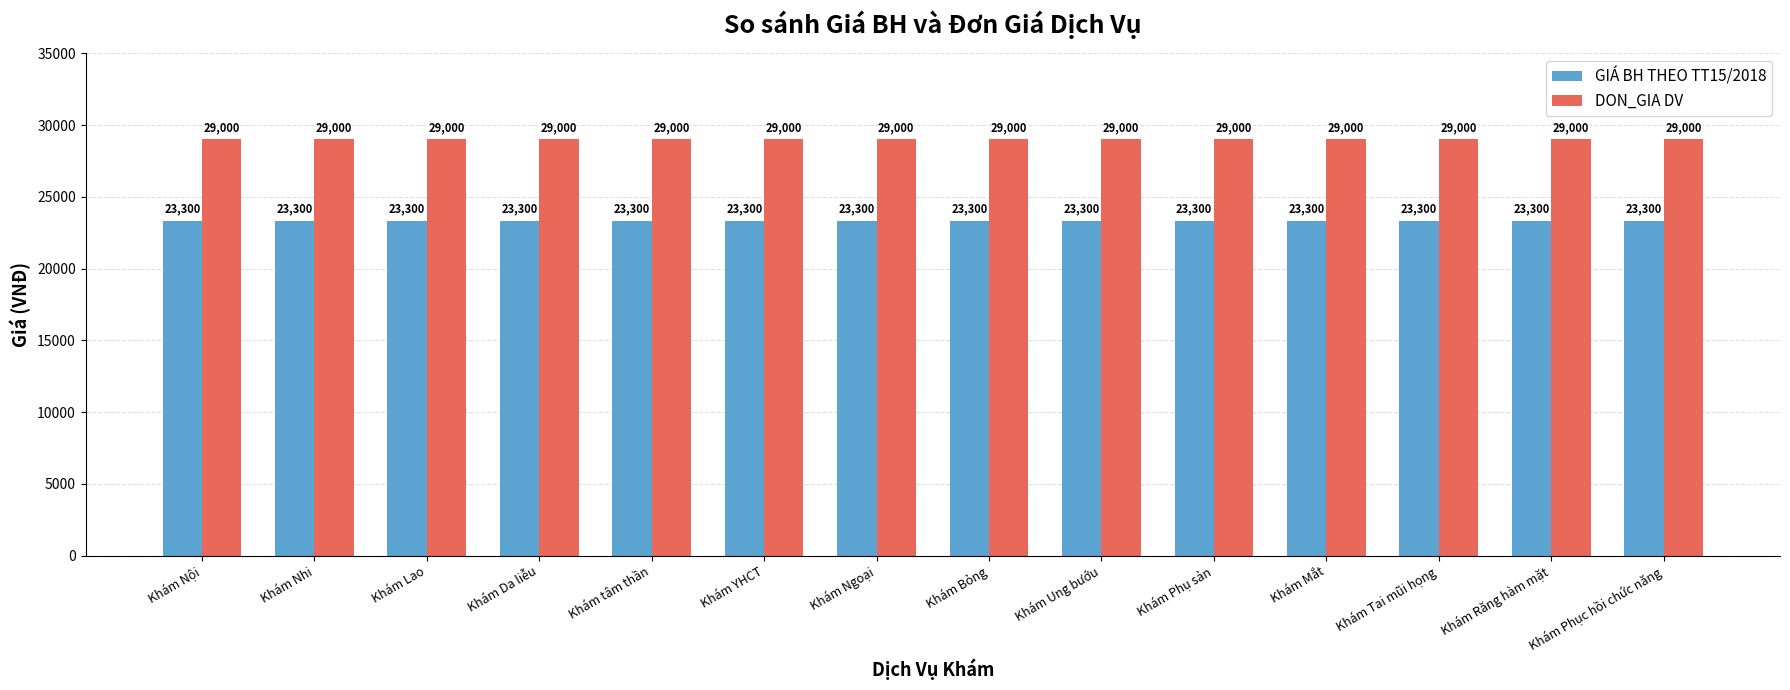

The value of GIÁ BH THEO TT15/2018 at Khám Phụ sản is 8821. True or false?

False